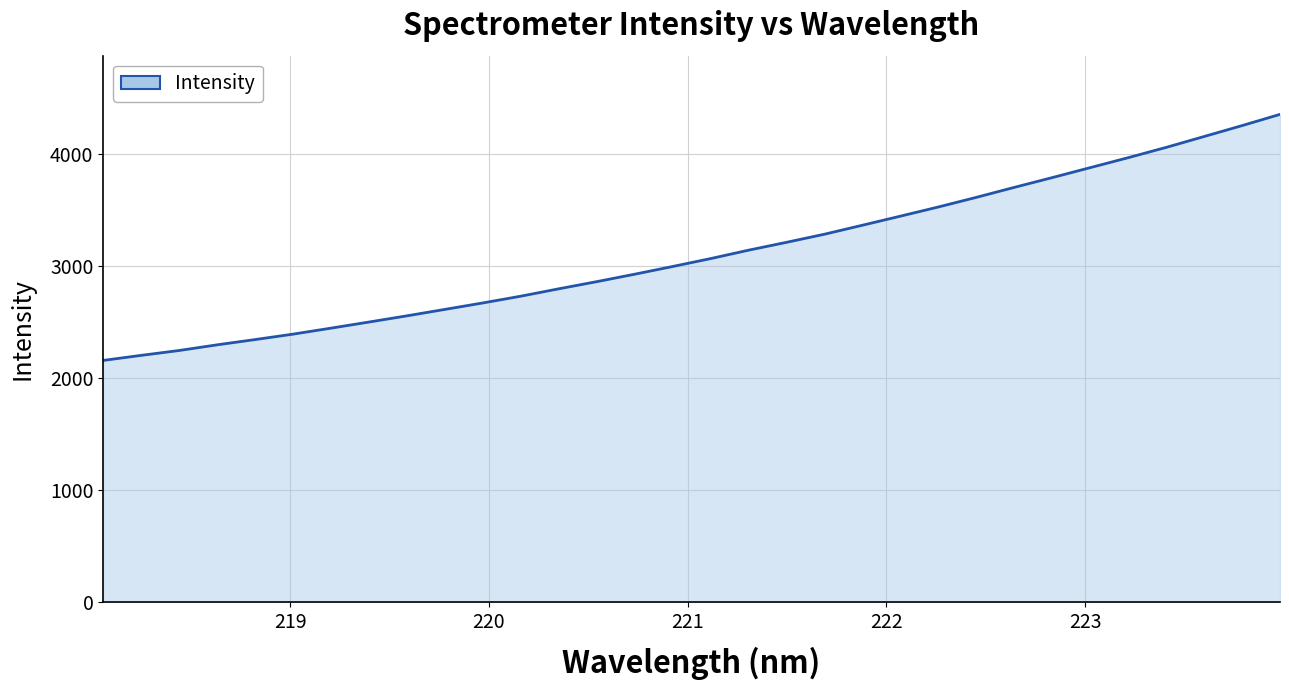

What is the difference between the maximum and minimum values?

2197.2